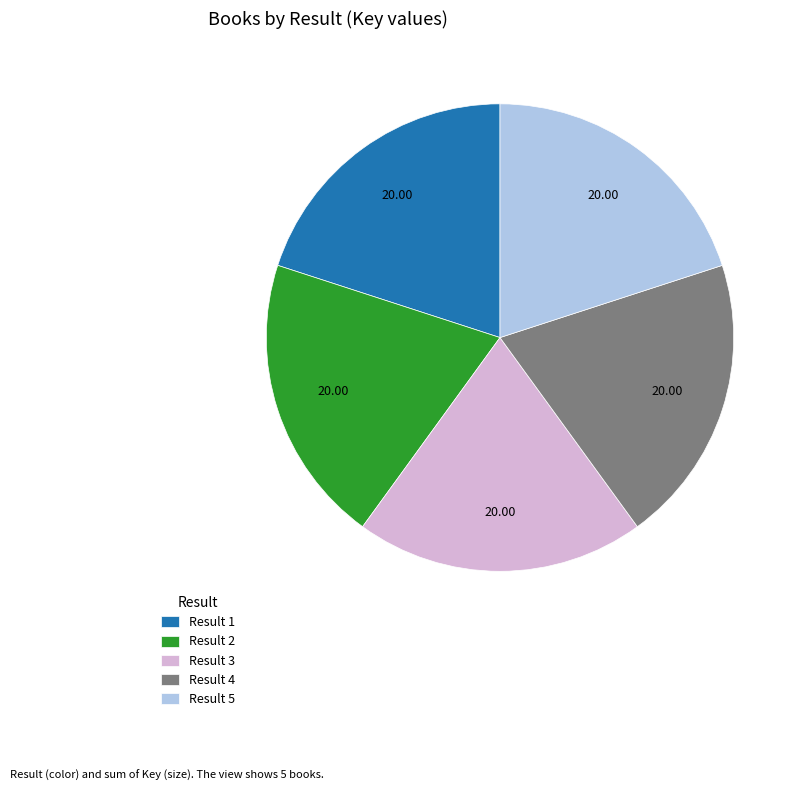

Approximately how many times larger is the value at Result 5 compared to Result 4?

1.0